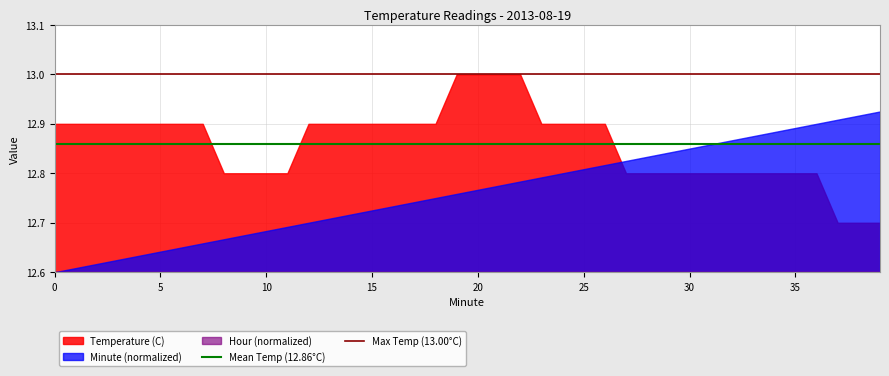

At how many categories does at least one series exceed 12?

40